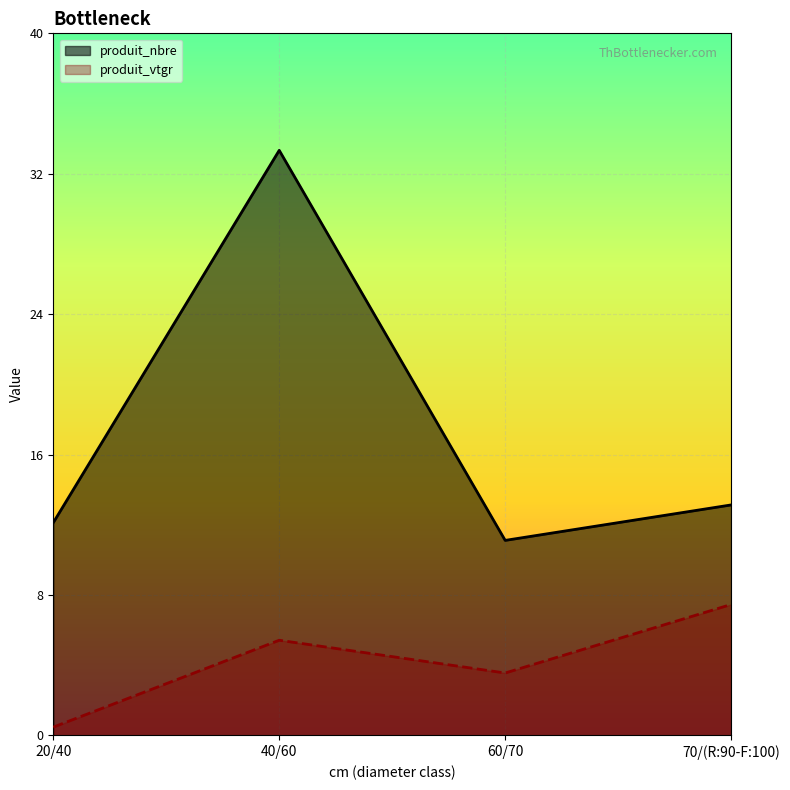

Is the value of produit_nbre at 60/70 greater than the value of produit_vtgr at 40/60?

Yes